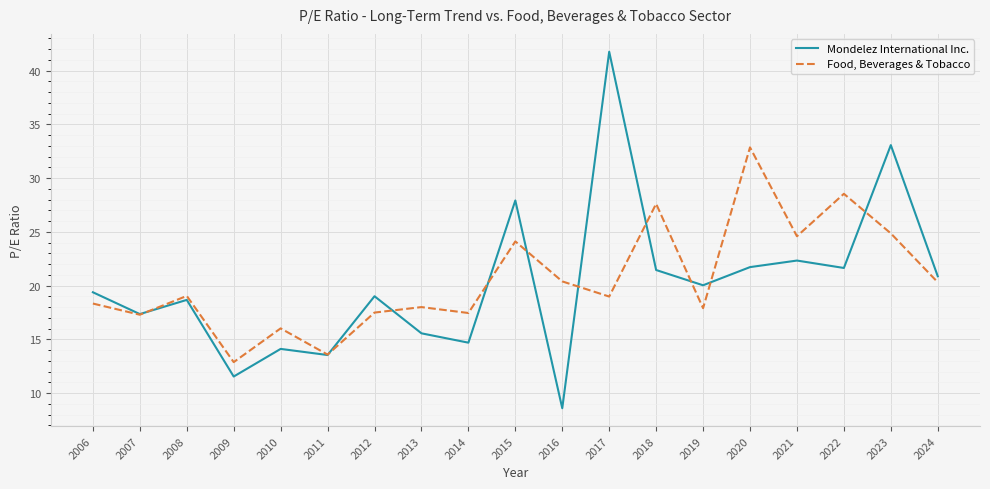

True or false: Mondelez International Inc. has more than 2 points higher than both neighbors.

True